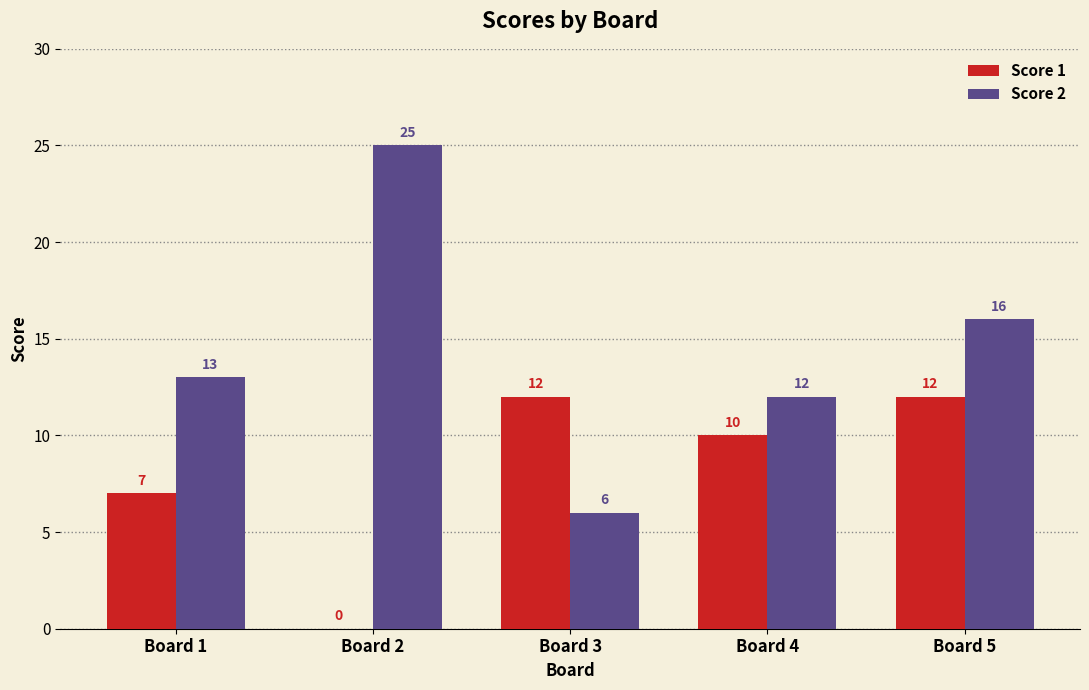

What is the total value across all series at Board 2?

25